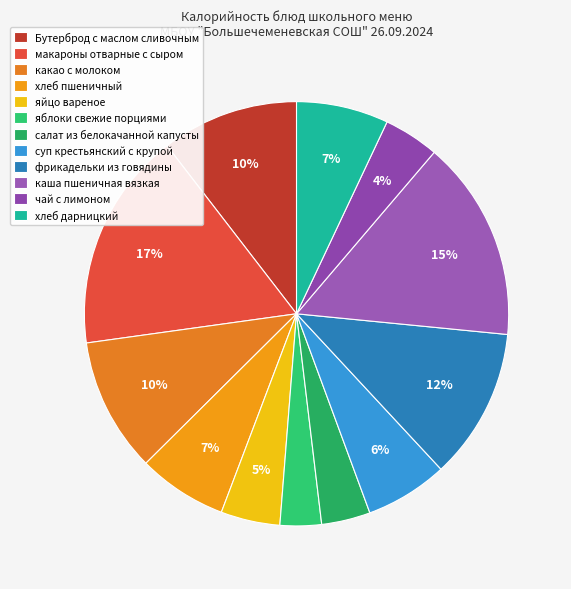

How many slices are in this pie chart?

12